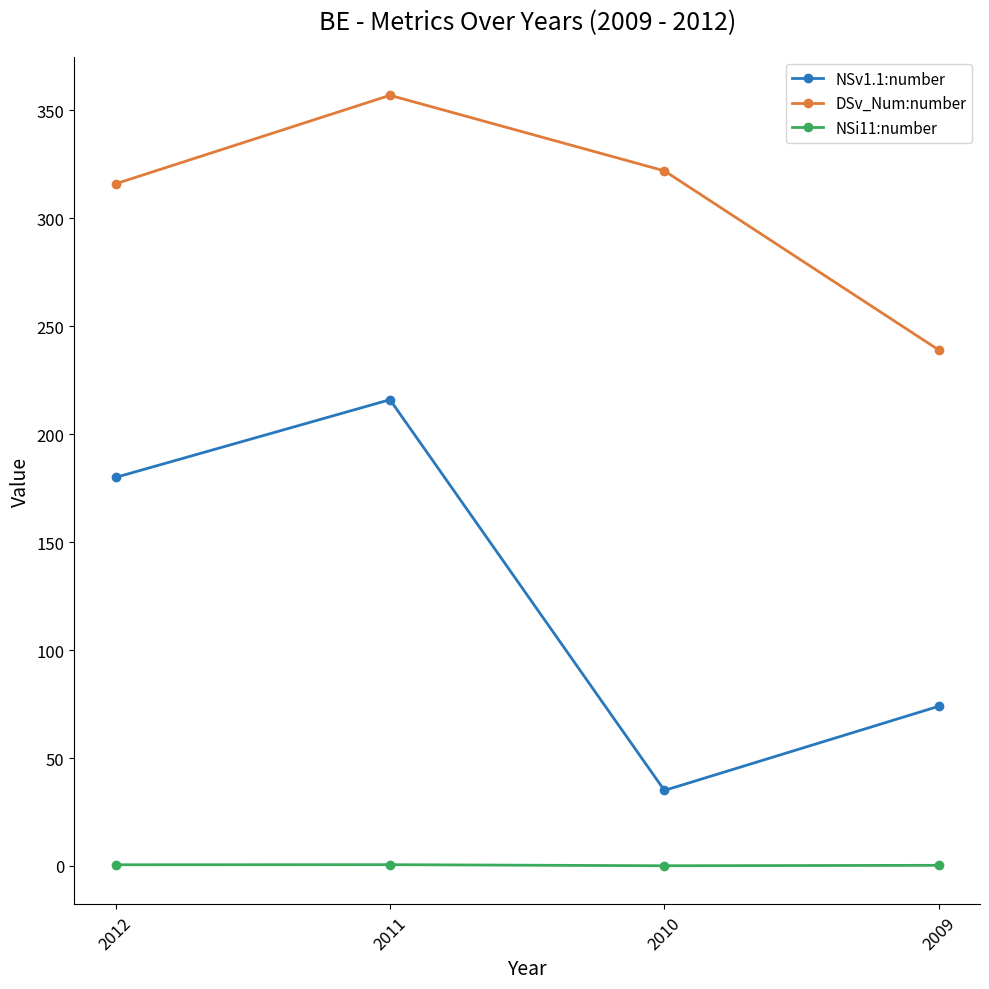

What is the difference between the NSi11:number values at 2011 and 2010?

0.5